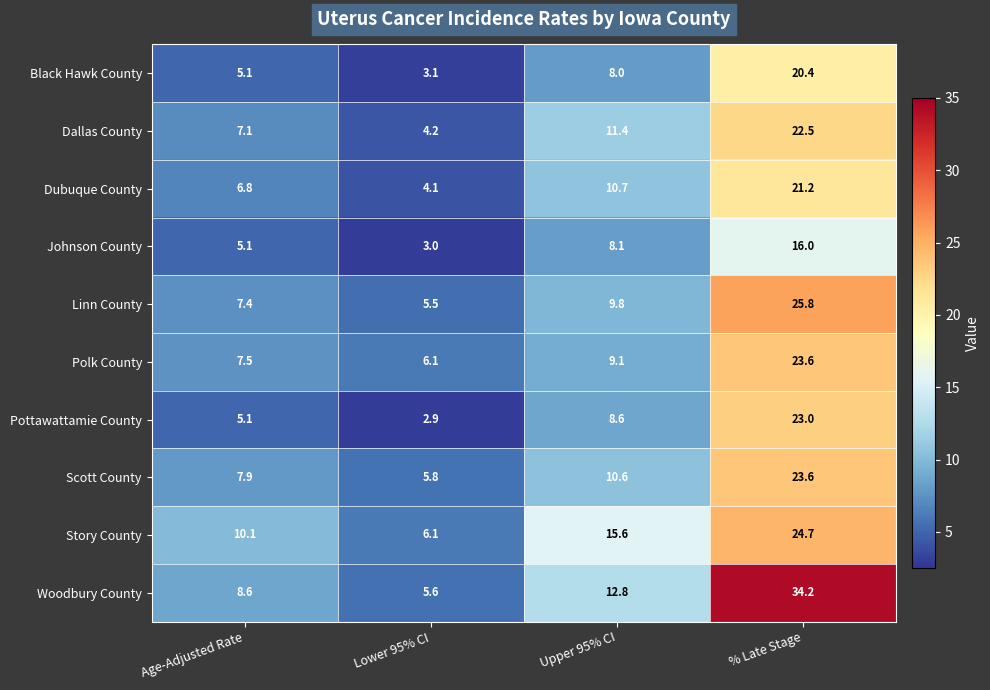

What is the maximum value shown in the chart?

34.2